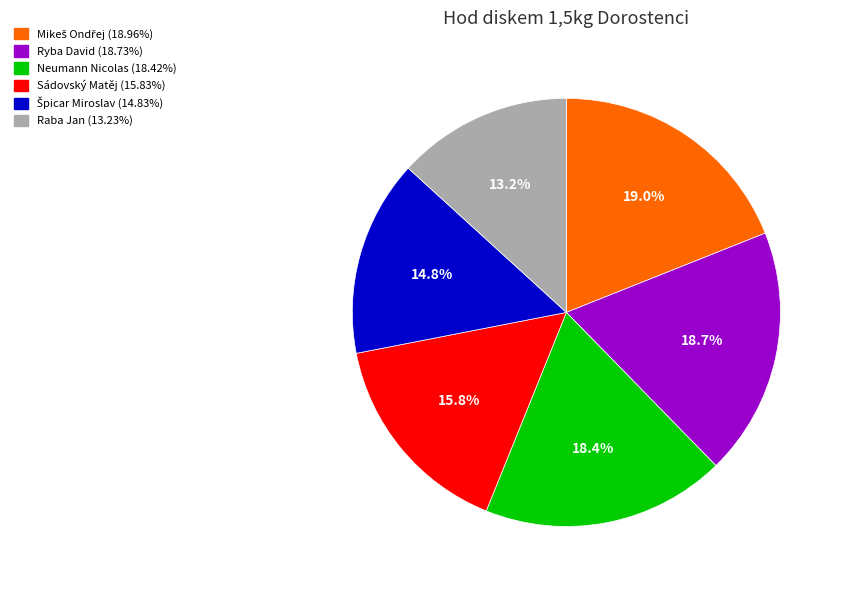

What is the ratio of the value at Sádovský Matěj to the value at Ryba David?

0.8